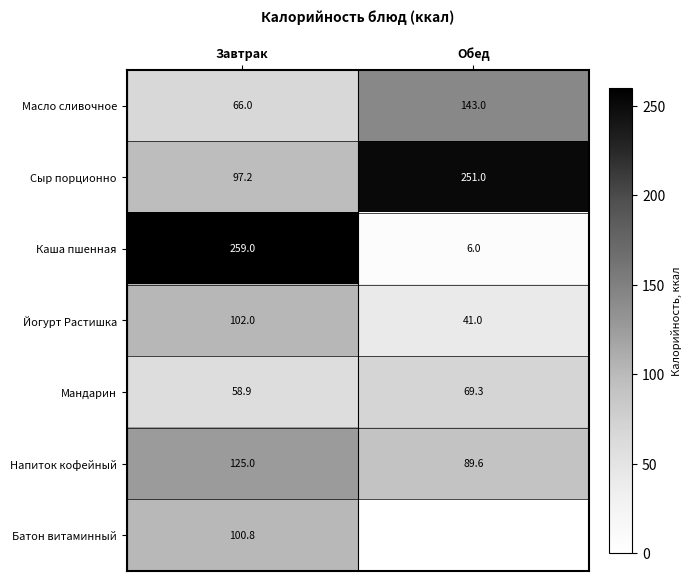

What is the approximate value of Йогурт Растишка at Завтрак?

102.0